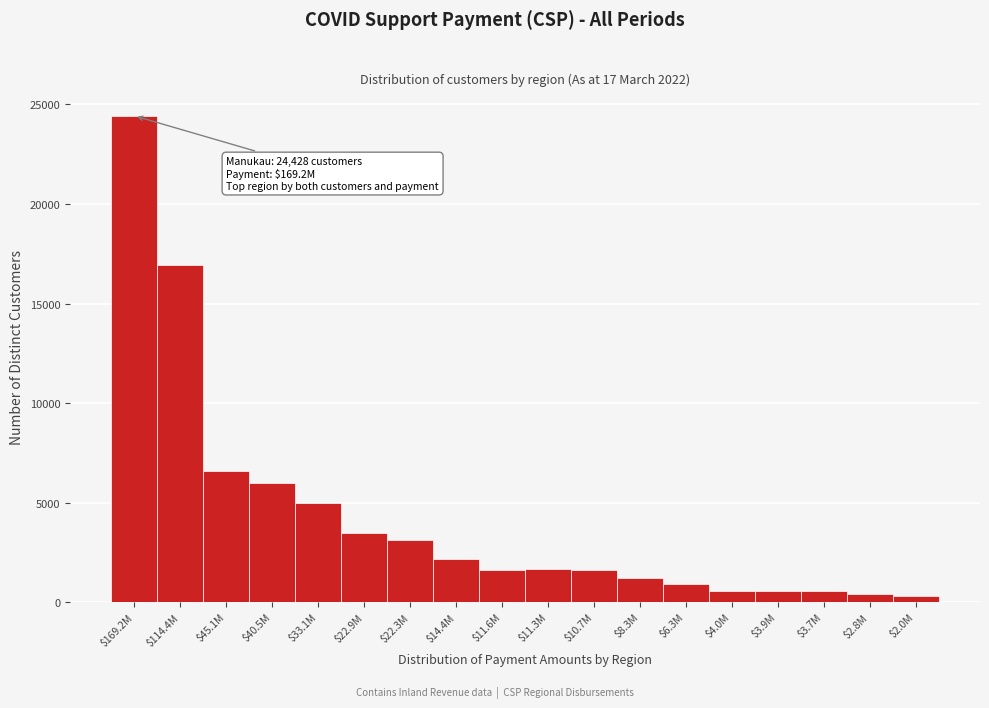

What is the maximum value shown in the chart?

24428